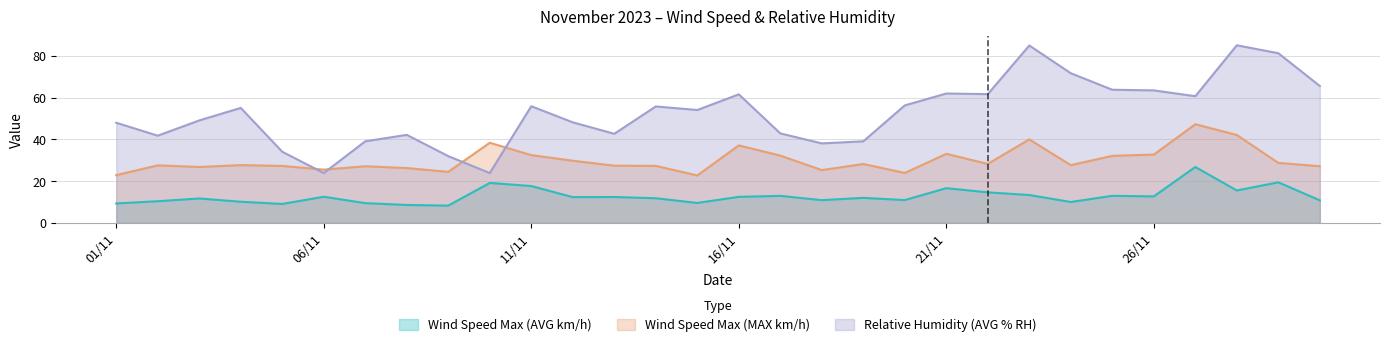

Is it true that Wind Speed Max (AVG km/h) equals 8.6 at 08/11?

True